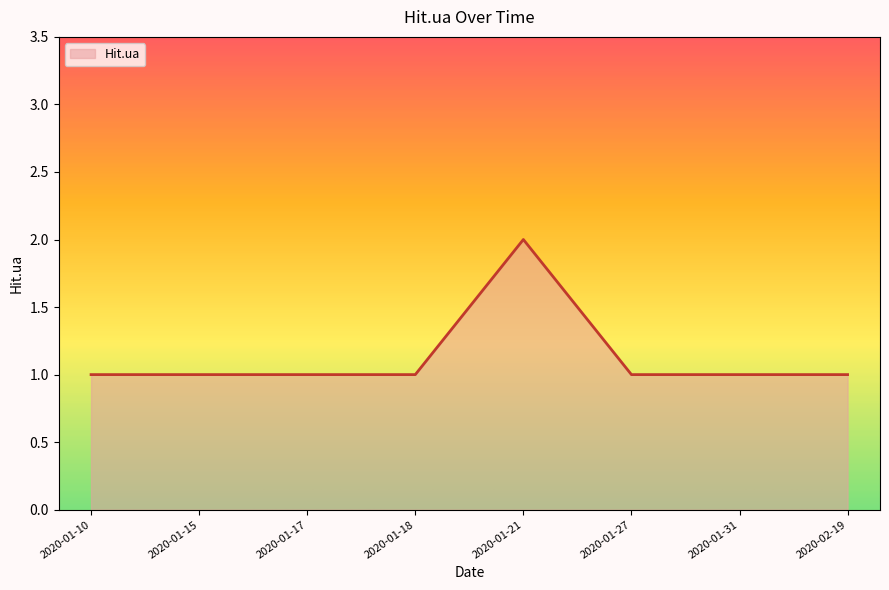

Which category has the highest value across all series?

2020-01-21